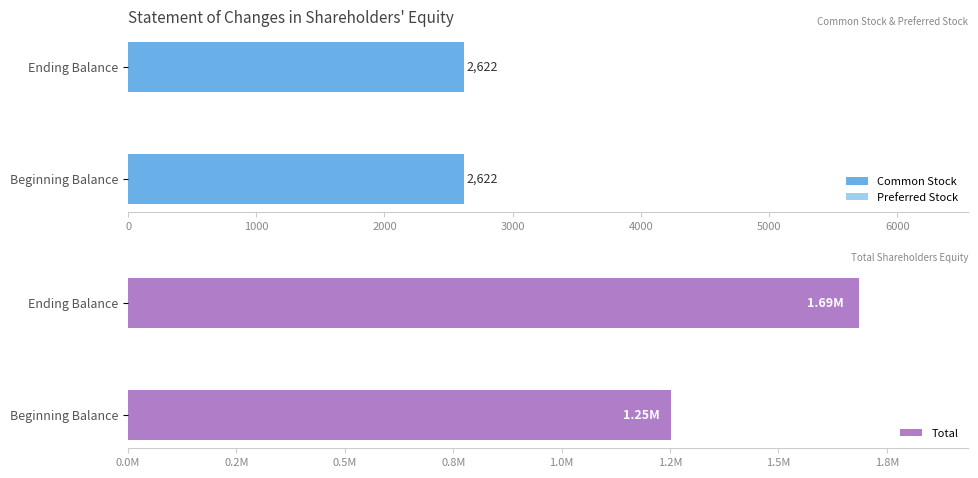

The Common Stock series shows 2622 at Ending Balance. True or false?

True